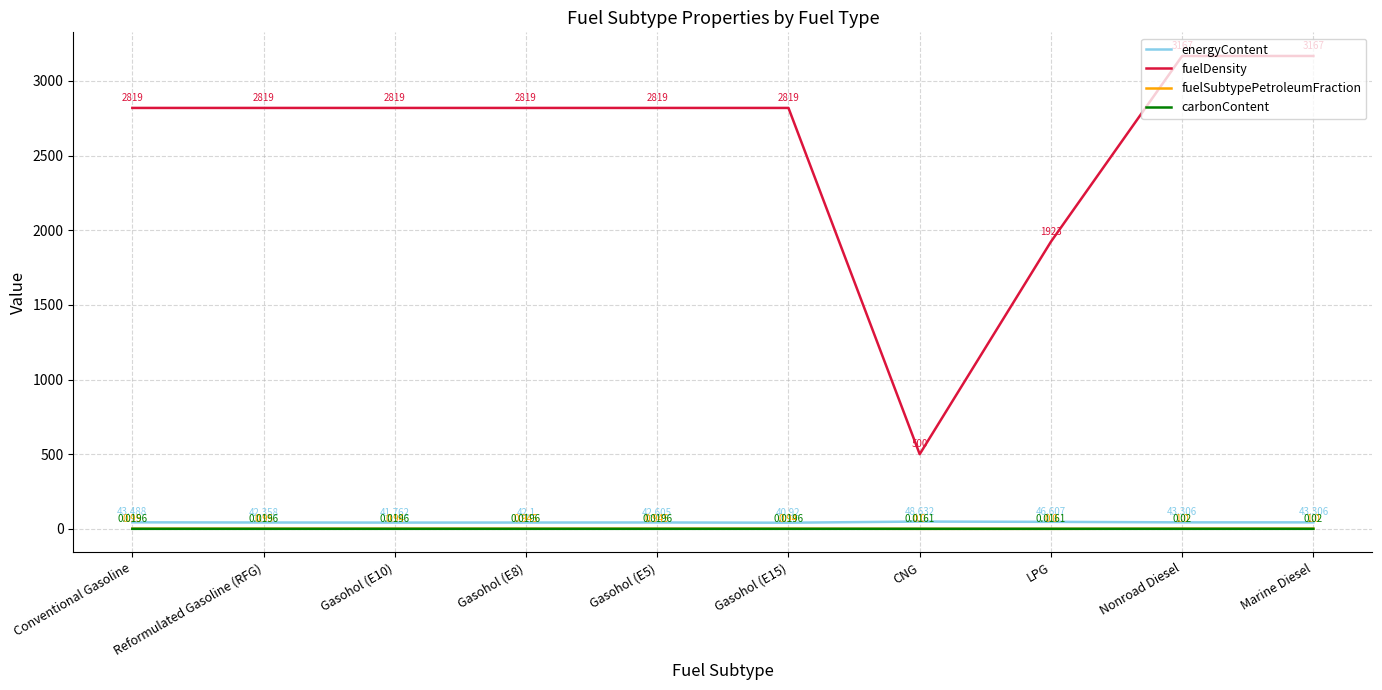

At Conventional Gasoline, list the series in order from smallest to largest.

carbonContent, fuelSubtypePetroleumFraction, energyContent, fuelDensity